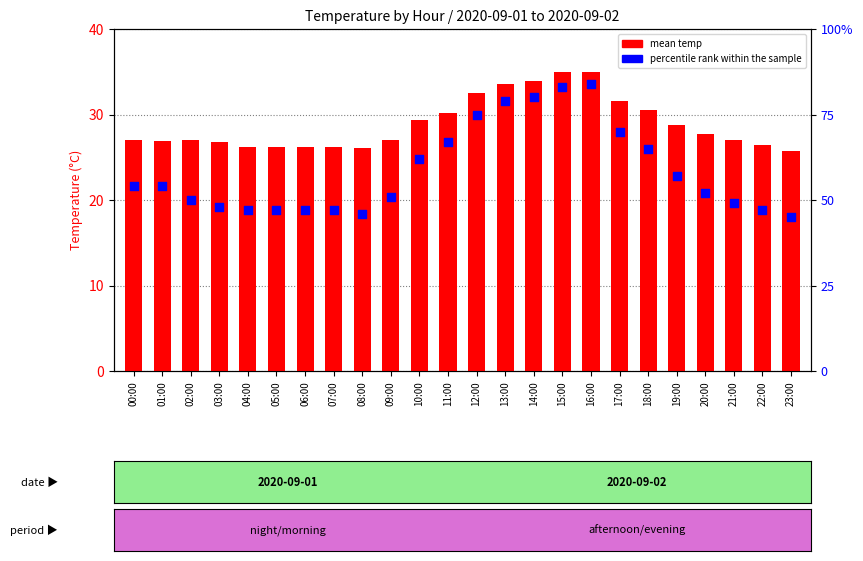

What are all the series names shown in the legend?

mean temp, percentile rank